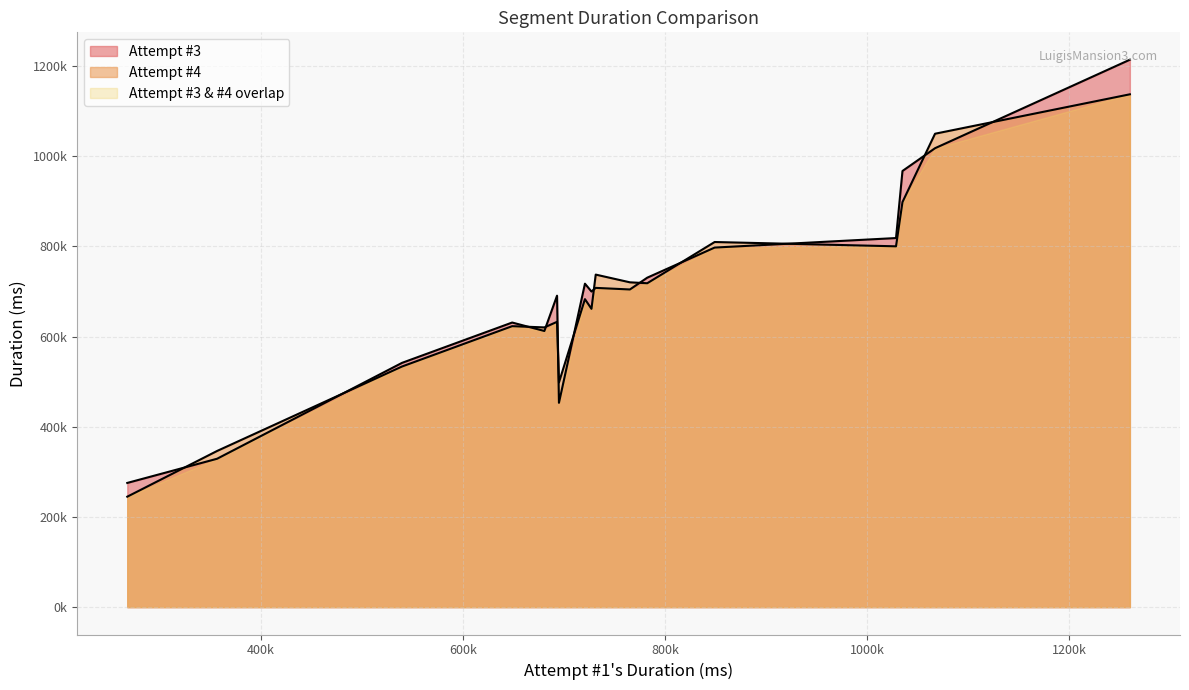

In Attempt #4, how many points are higher than both neighbors (excluding endpoints)?

6